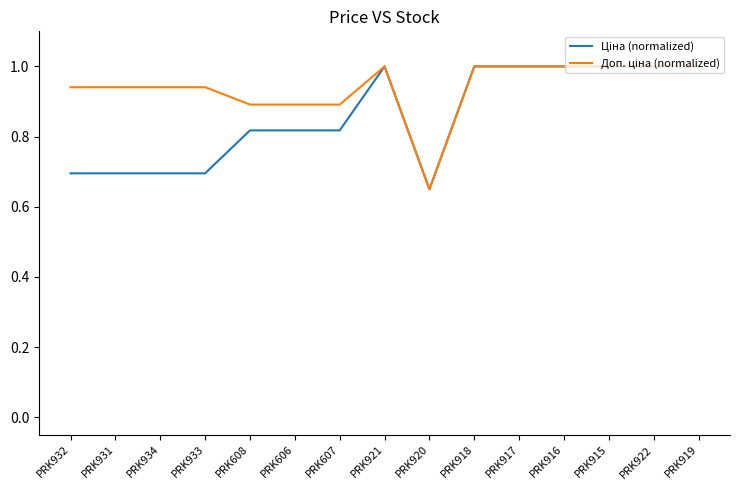

How many lines are shown in the chart?

2